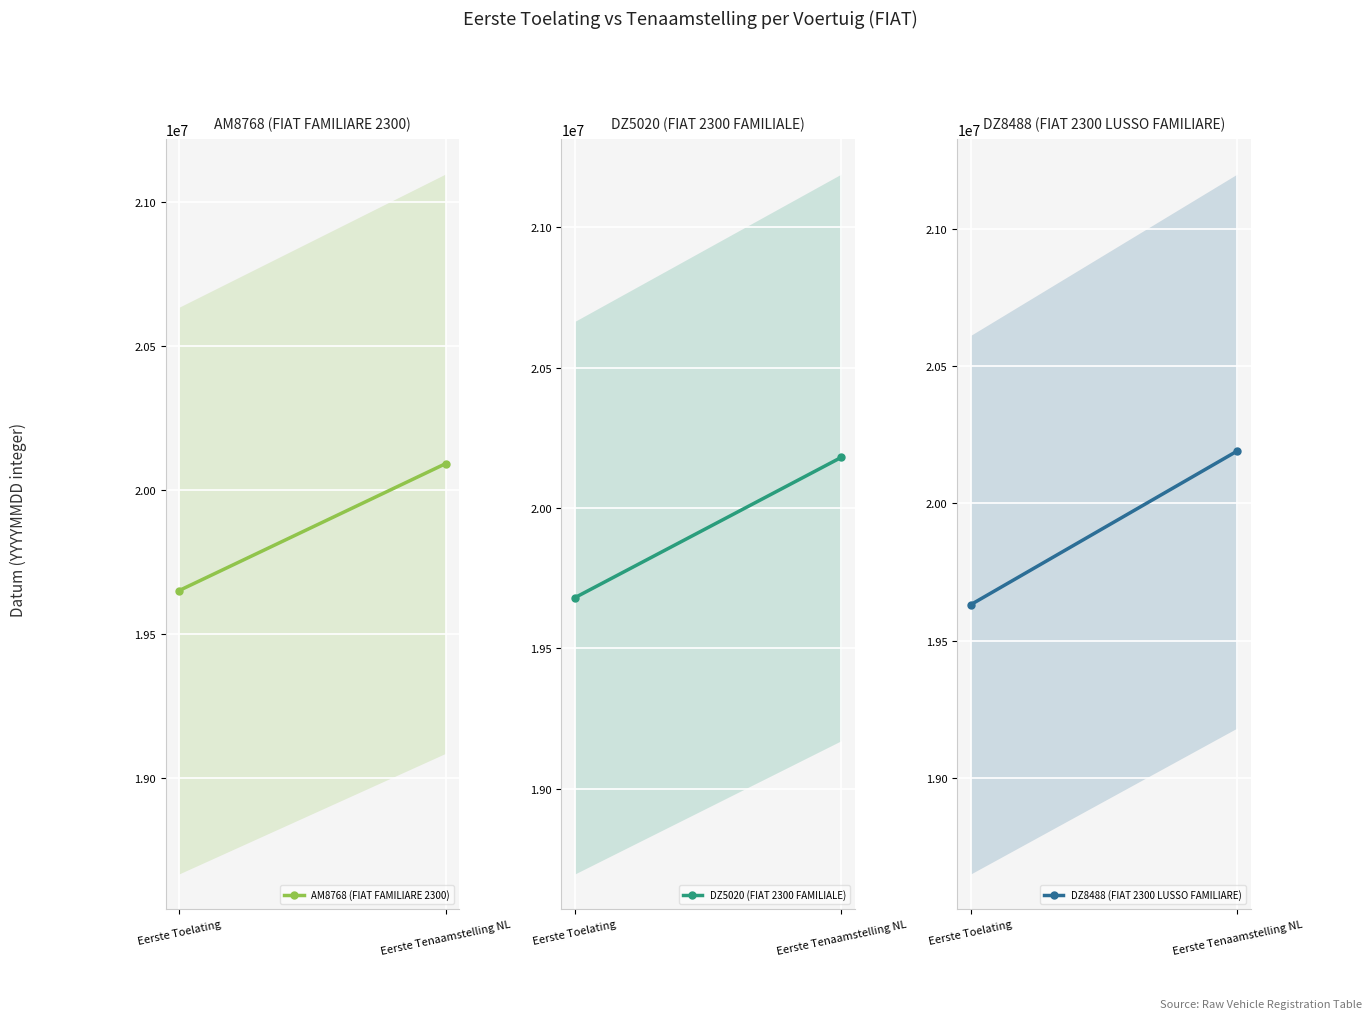

The DZ8488 (FIAT 2300 LUSSO FAMILIARE) series shows 9567729 at Eerste Toelating. True or false?

False